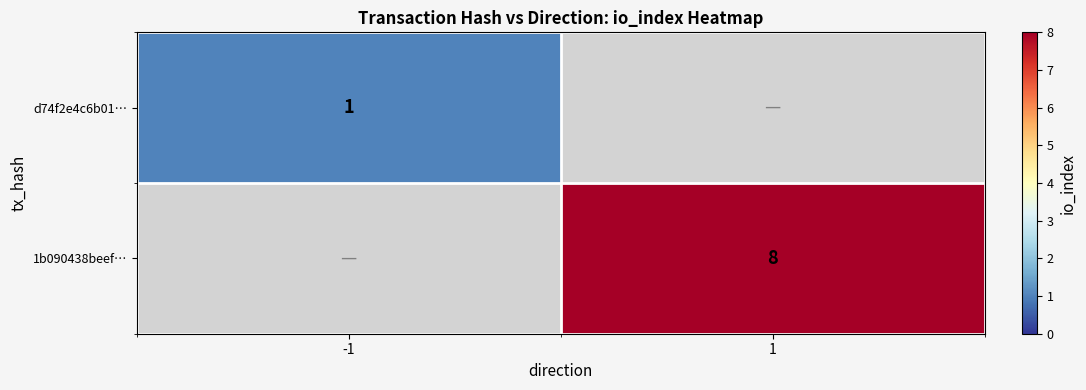

True or false: 1b090438beef… has a value of 2 at 1.

False